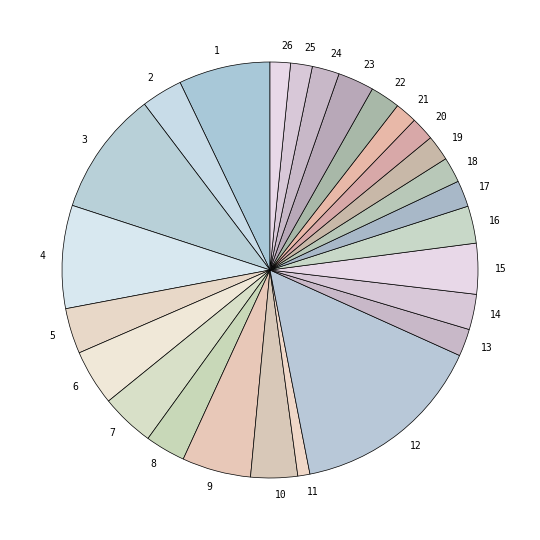

Approximately how many times larger is the value at 4 compared to 21?

4.7